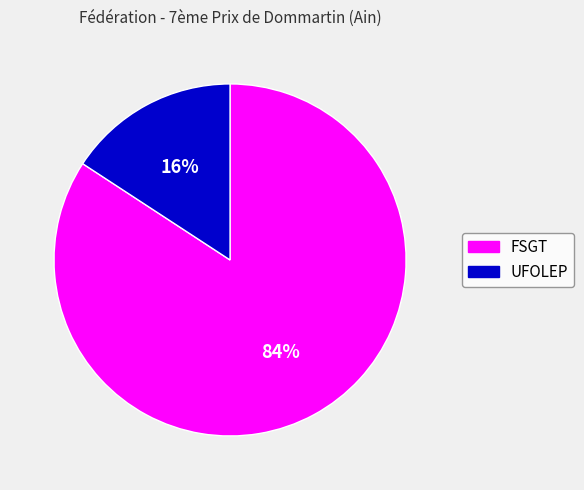

Is it true that FSGT is 96% of the pie?

False